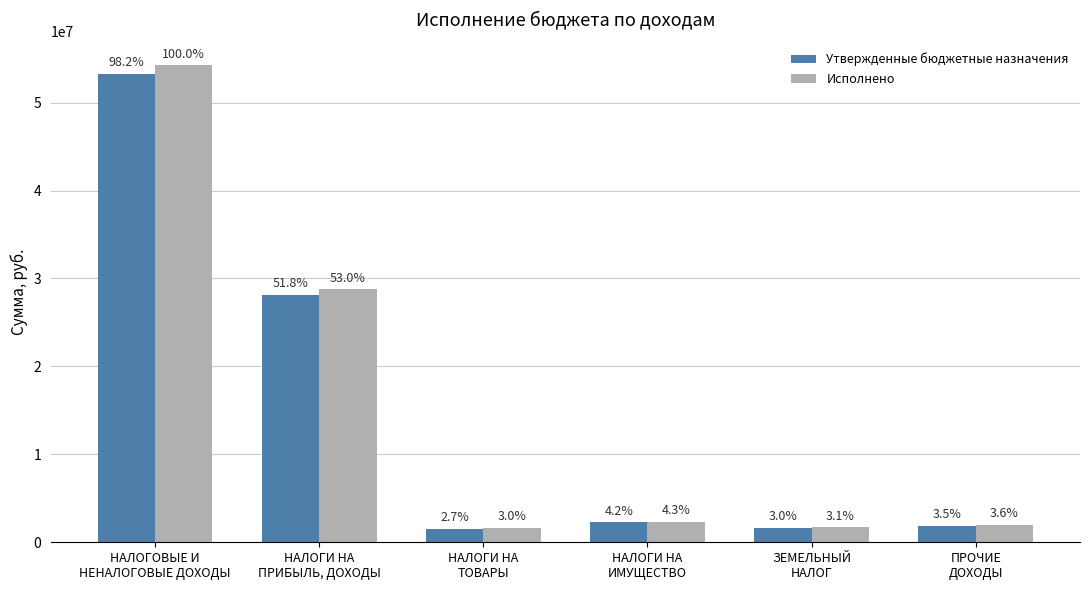

At how many categories does at least one series exceed 25498223?

2